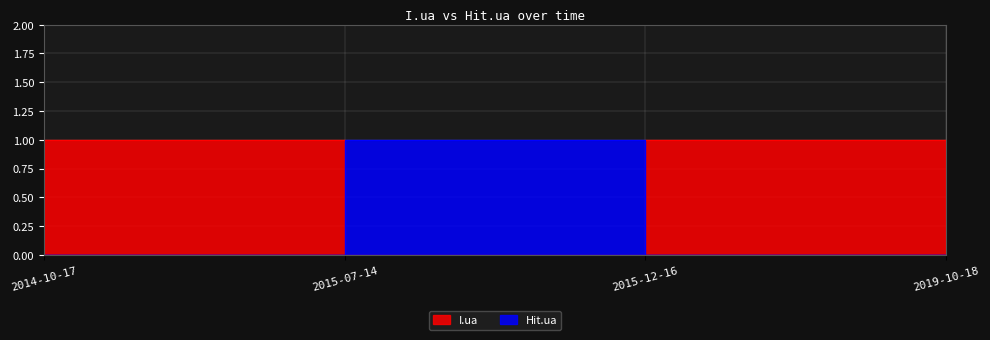

Count the Hit.ua values in the range 0 to 1.

4